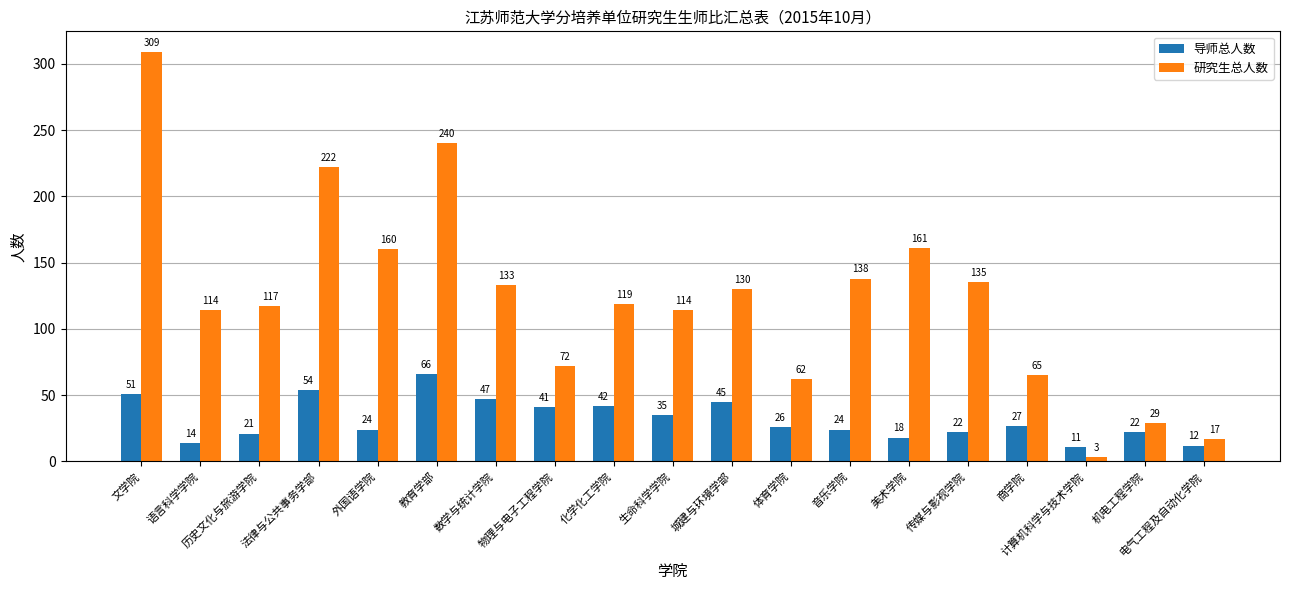

Between 生命科学学院 and 商学院, which series saw the biggest shift?

研究生总人数